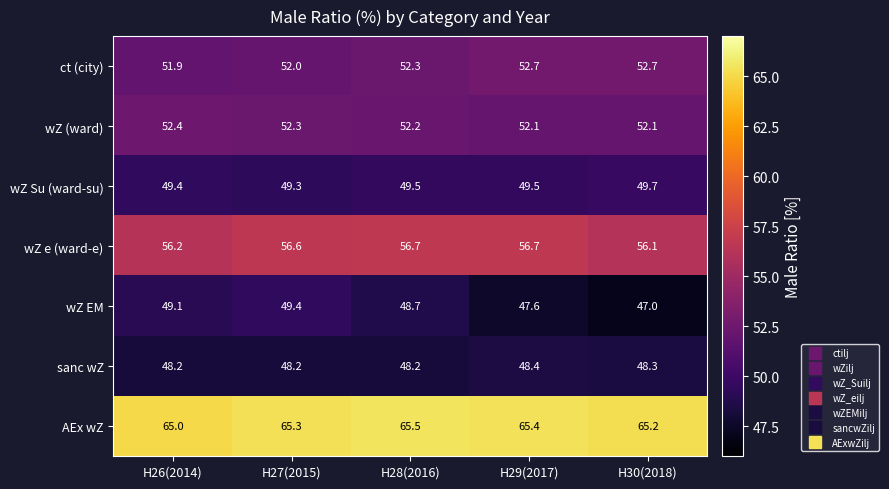

Is the value of wZ (ward) at H29(2017) greater than the value of wZ e (ward-e) at H28(2016)?

No